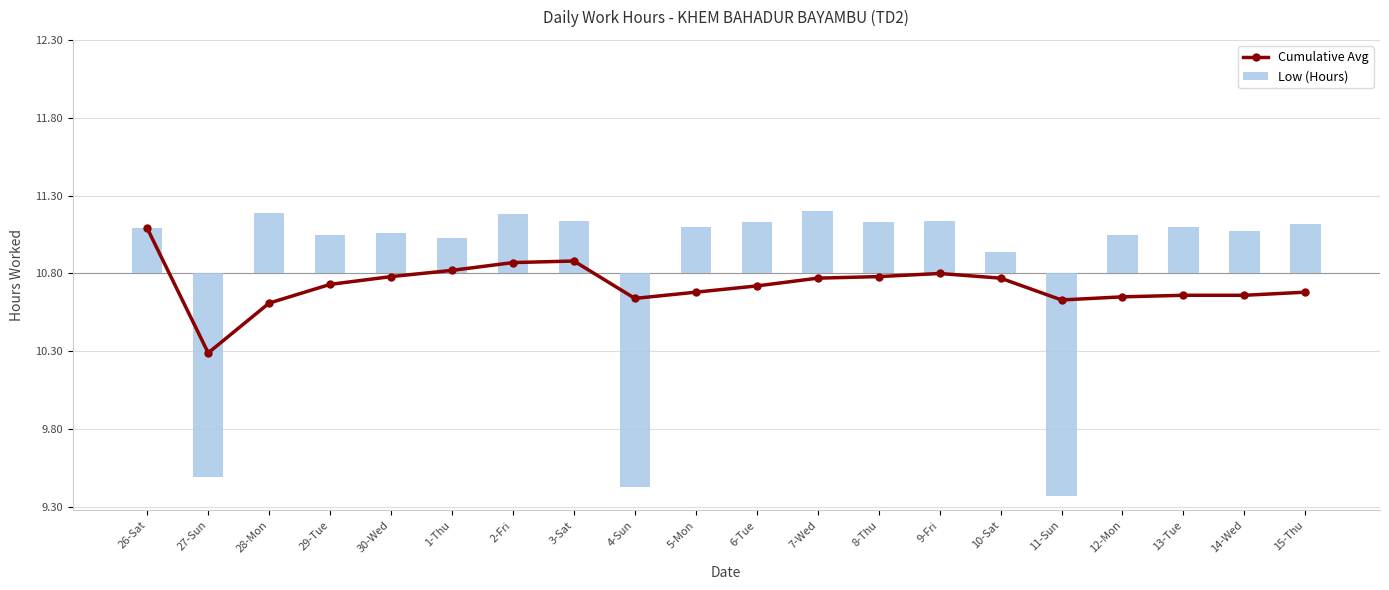

List the series in order of their peak value, lowest first.

Cumulative Avg, Low (Hours)